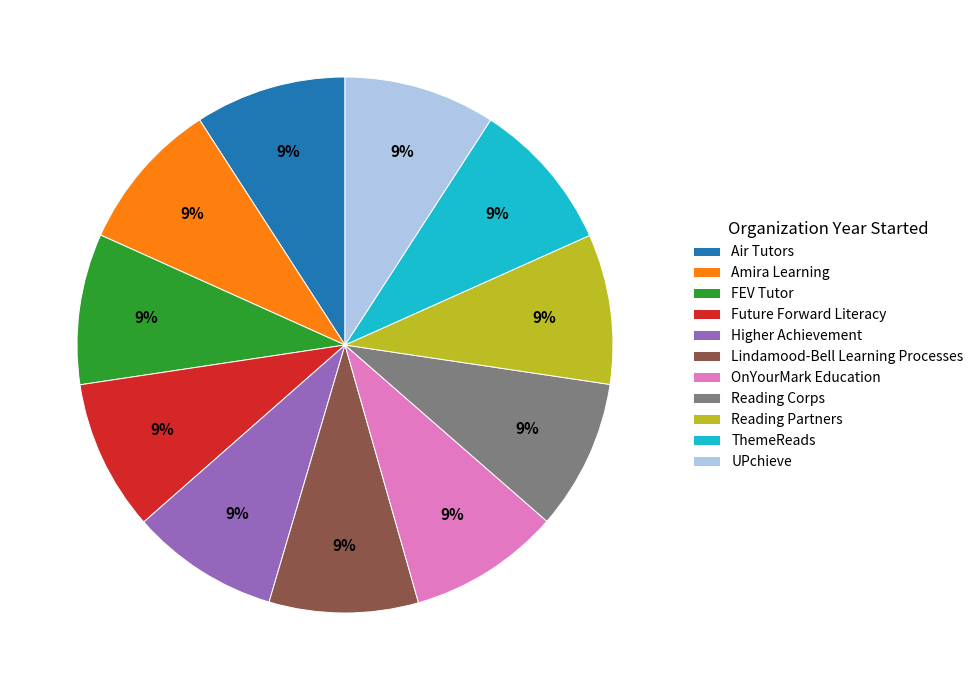

To the nearest percent, what portion does UPchieve represent?

9%